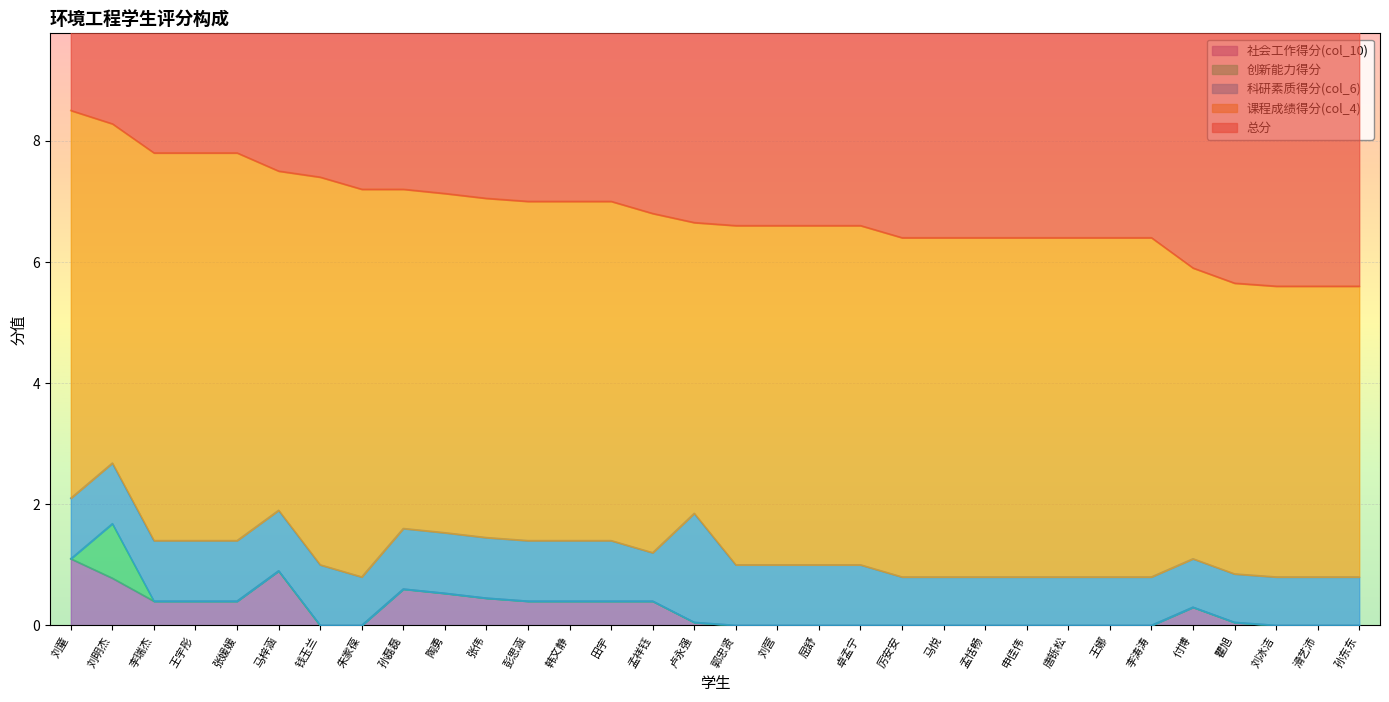

At which label does 总分 reach its peak?

刘童